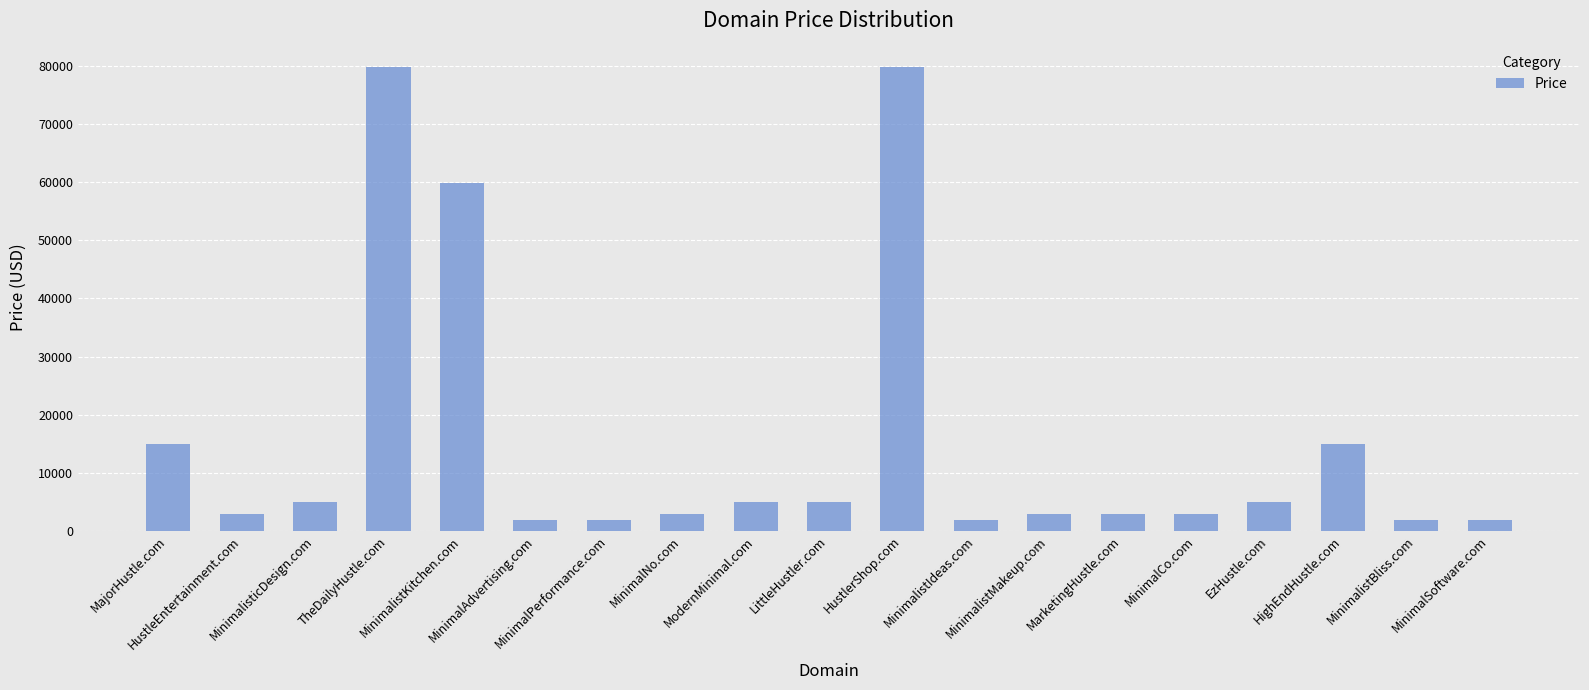

Reading right to left, what are all the values shown in this chart?

MinimalSoftware.com=1888	MinimalistBliss.com=1888	HighEndHustle.com=14888	EzHustle.com=4888	MinimalCo.com=2888	MarketingHustle.com=2888	MinimalistMakeup.com=2888	MinimalistIdeas.com=1888	HustlerShop.com=79888	LittleHustler.com=4888	ModernMinimal.com=4888	MinimalNo.com=2888	MinimalPerformance.com=1888	MinimalAdvertising.com=1888	MinimalistKitchen.com=59888	TheDailyHustle.com=79888	MinimalisticDesign.com=4888	HustleEntertainment.com=2888	MajorHustle.com=14888